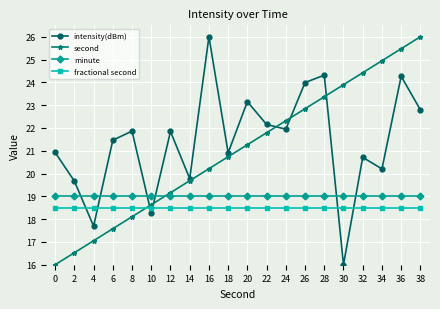

How many series are shown in this chart?

4